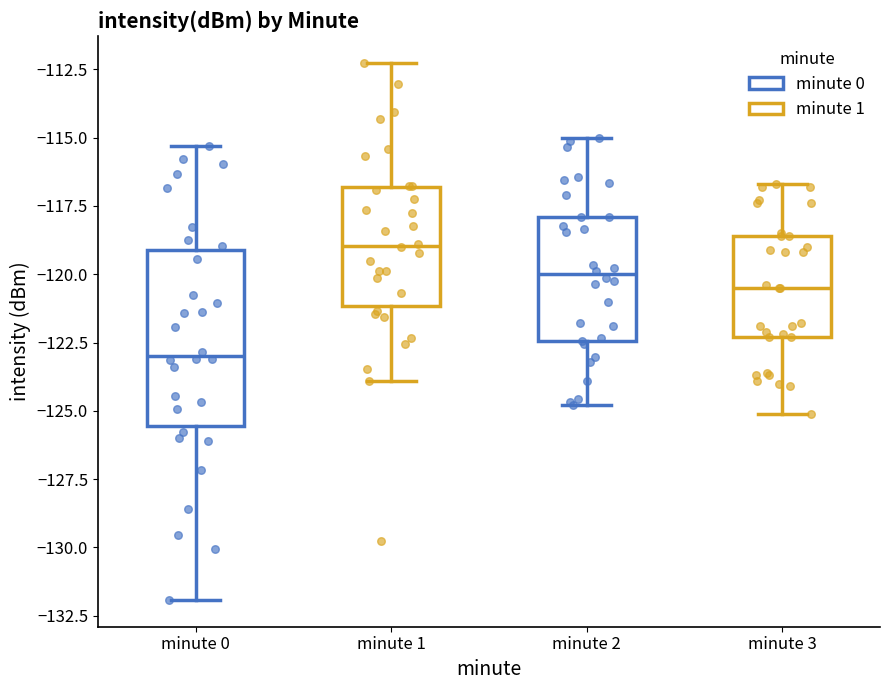

Reading left to right, transcribe this box plot: for each box, give where its median line is, the range the box spans, and where its two whiskers end, as read against the y-axis. The values are not printed on the chart, so give them approximately, as read against the axis.

minute 0: median -123.0, box -125.5 to -119.0, whiskers -132.0 to -115.5
minute 1: median -119.0, box -121.0 to -117.0, whiskers -124.0 to -112.5
minute 2: median -120.0, box -122.5 to -118.0, whiskers -125.0 to -115.0
minute 3: median -120.5, box -122.5 to -118.5, whiskers -125.0 to -116.5